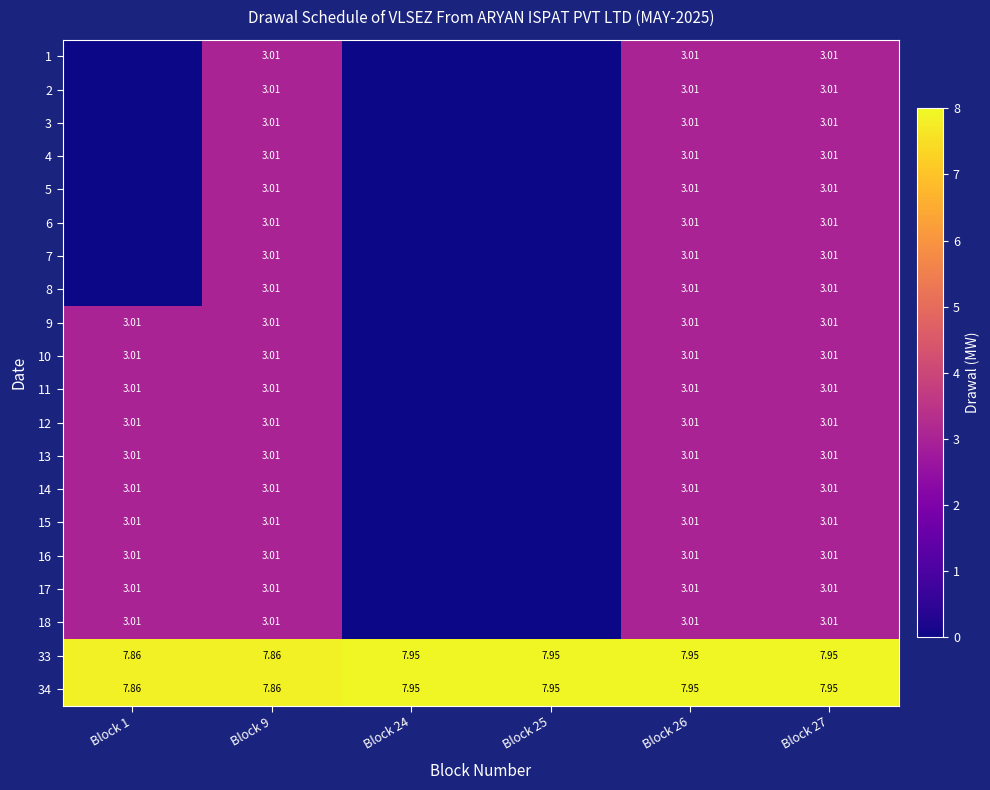

True or false: 13 has a value of 4.3 at Block 26.

False